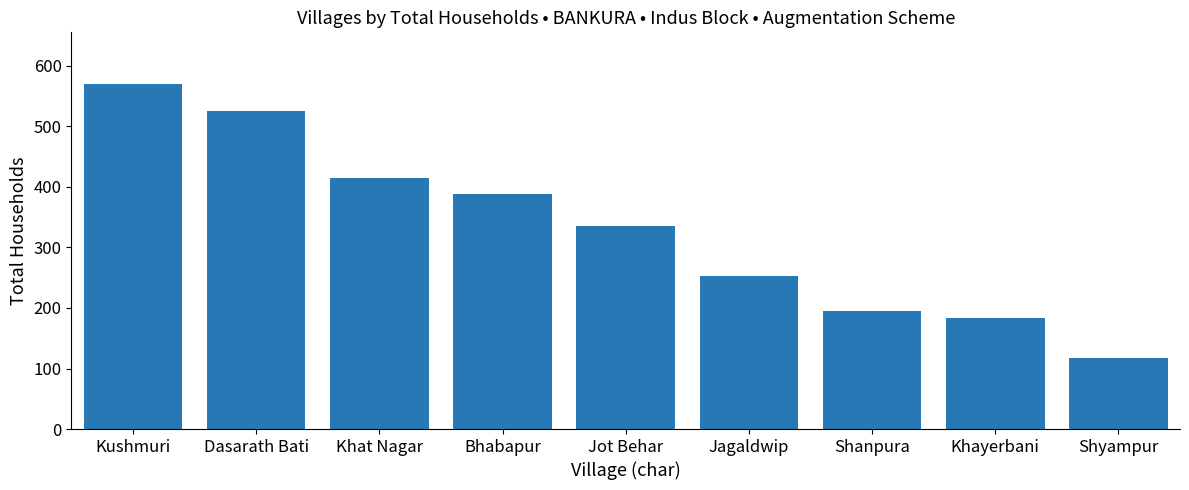

What position from the left is Shanpura?

7